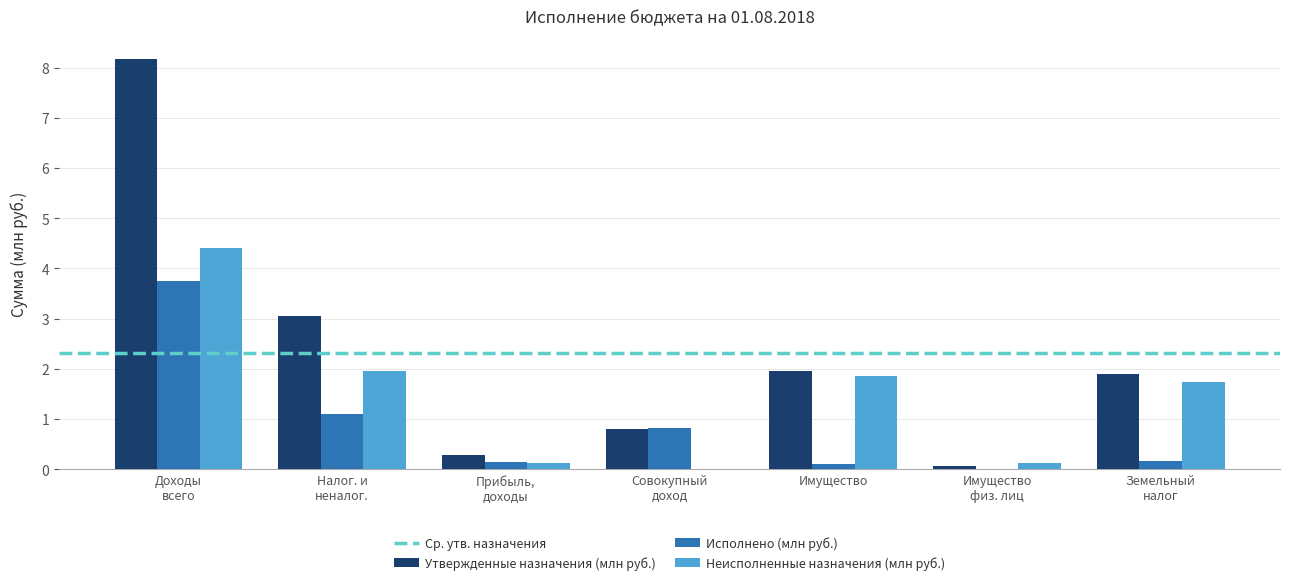

Which series has the largest total across all categories?

Утвержденные назначения (млн руб.)